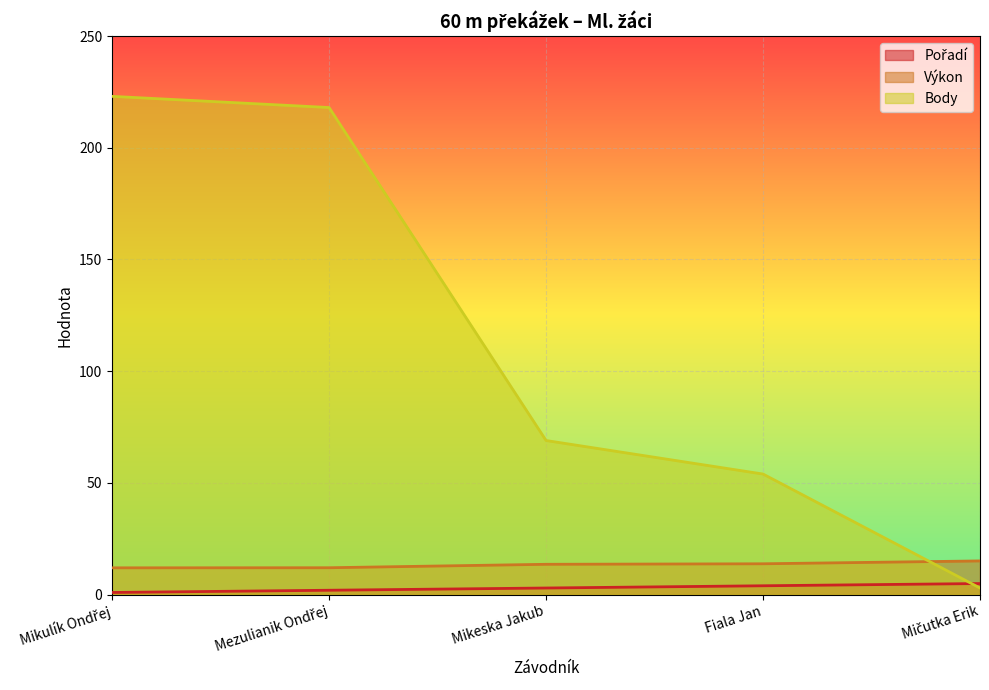

What are all the series names shown in the legend?

Pořadí, Výkon, Body